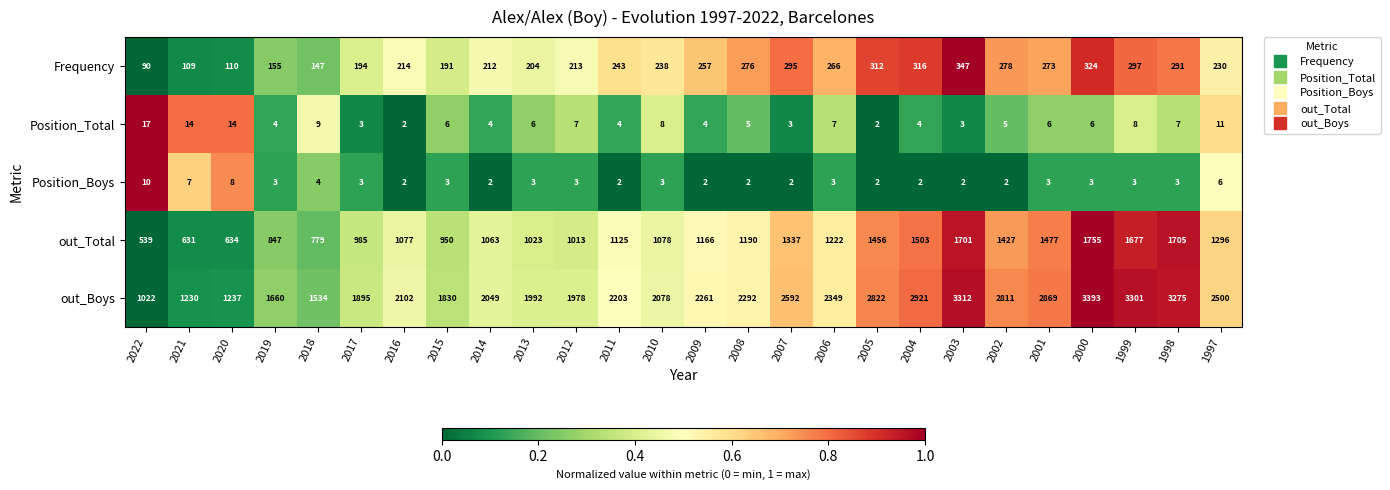

At which category does the chart reach its peak across all series?

2000